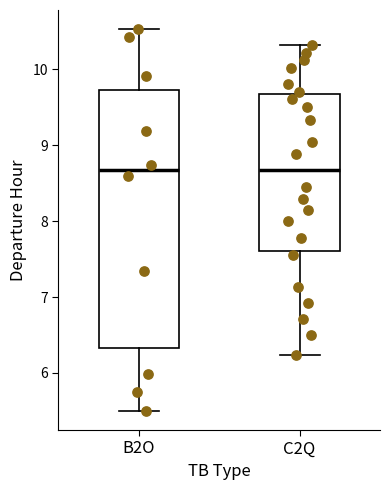

Where is the upper edge of the box for B2O on the y-axis? The values are not printed on the chart, so give them approximately, as read against the axis.

9.7